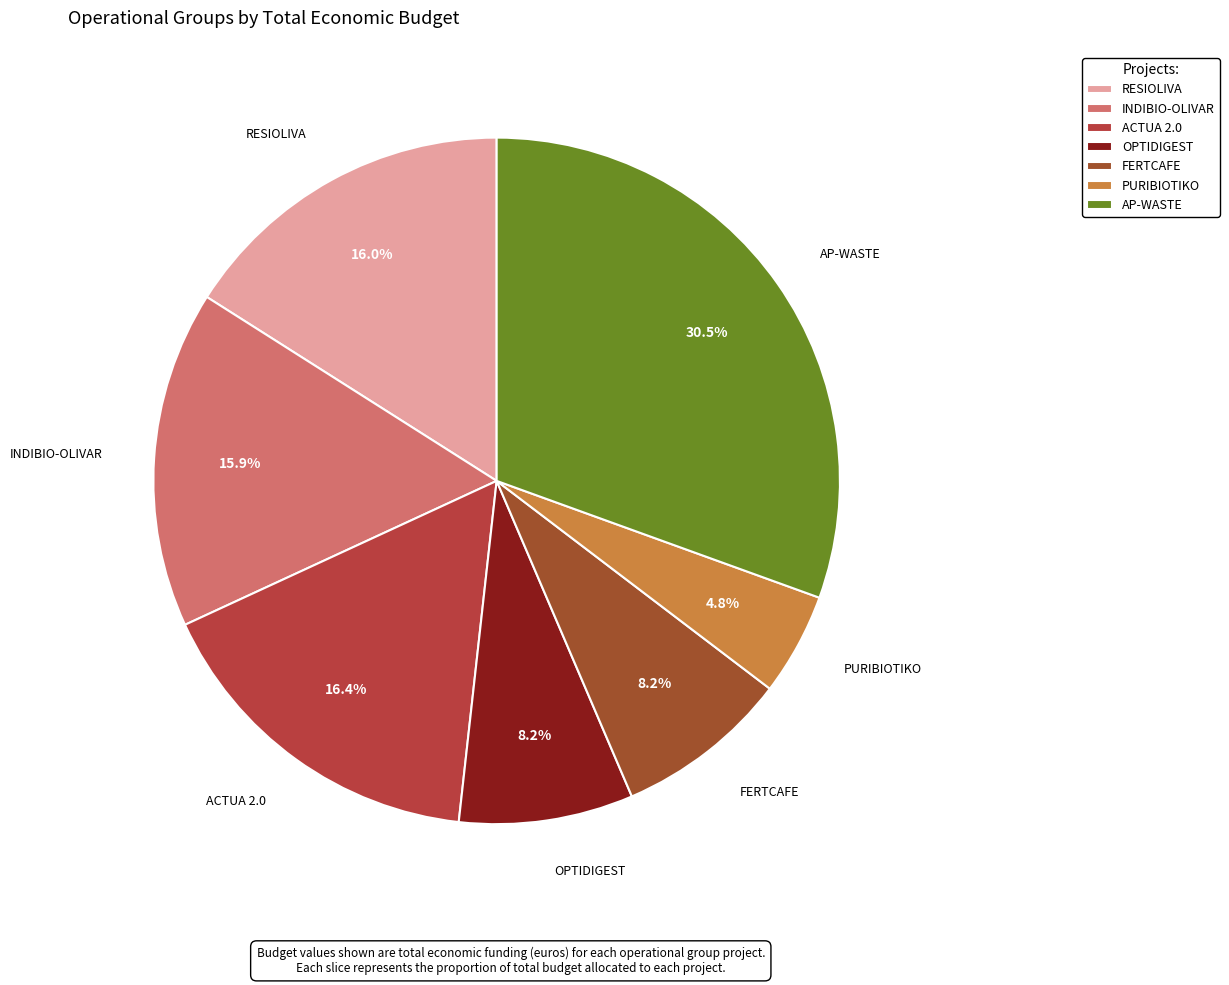

Is there any slice that represents more than half of the pie?

No